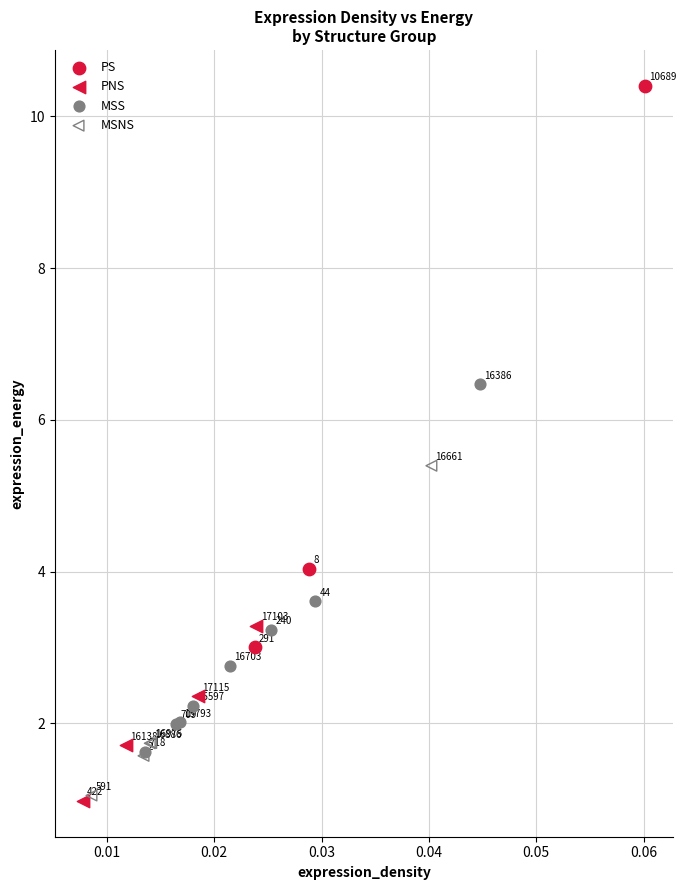

Which series contains the lowest Y value?

PNS